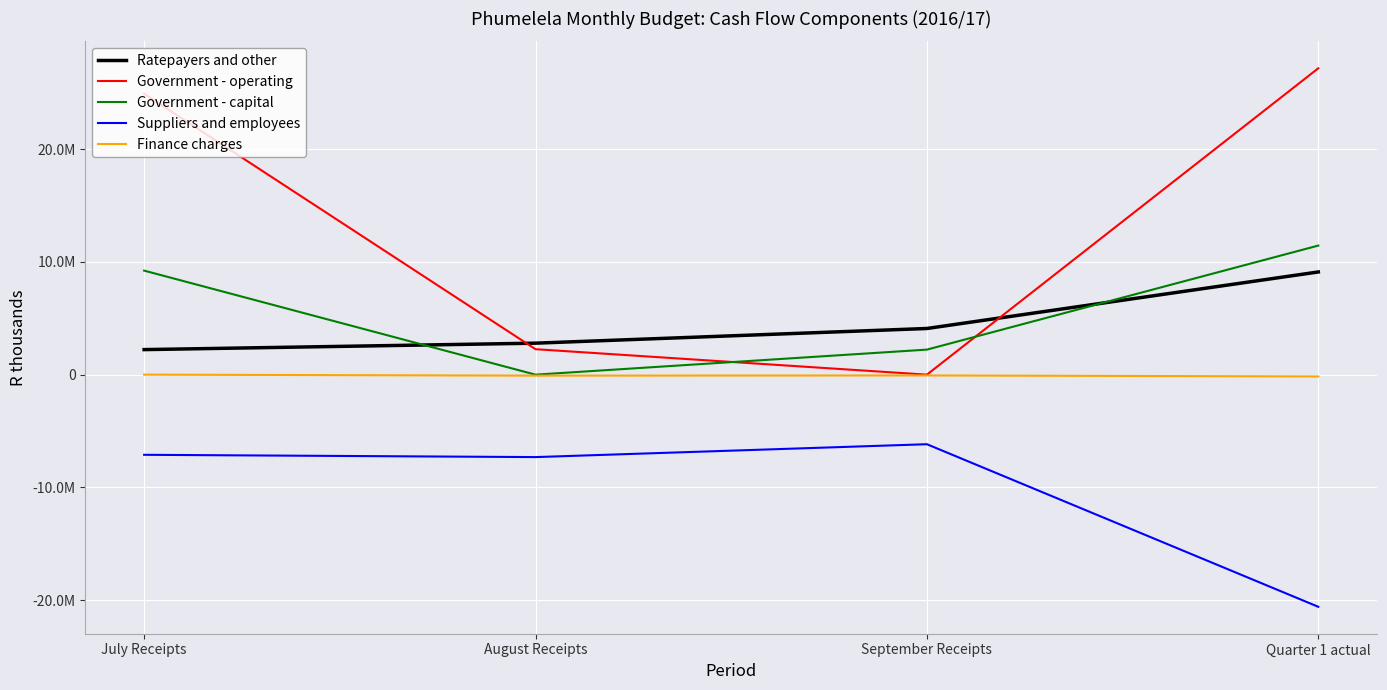

What are all the series names shown in the legend?

Ratepayers and other, Government - operating, Government - capital, Suppliers and employees, Finance charges